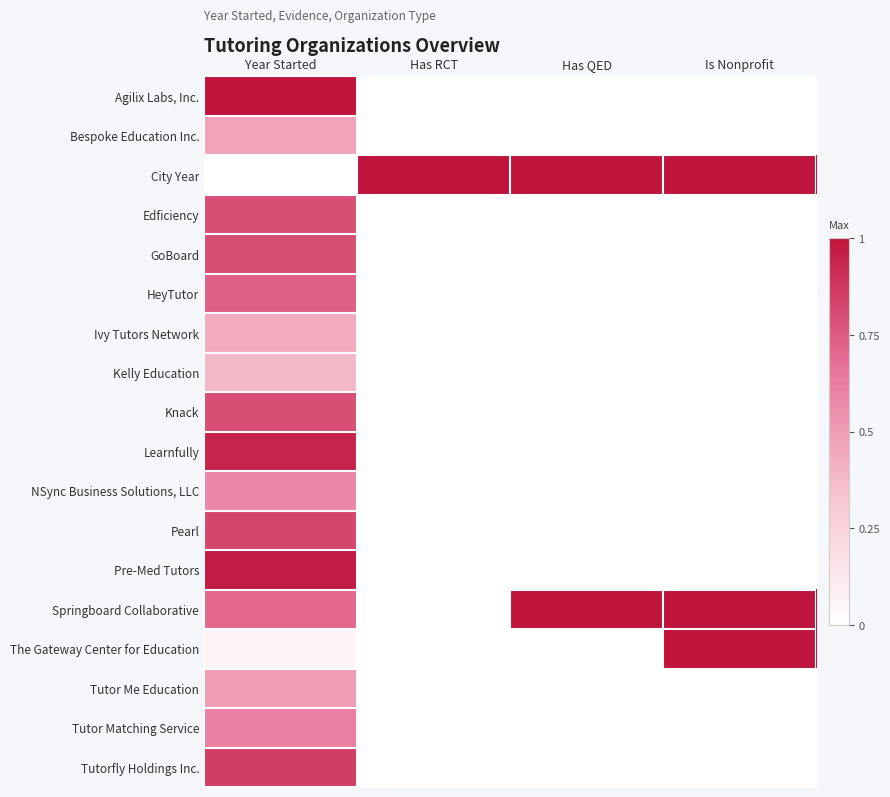

At Is Nonprofit, list the series in order from largest to smallest.

City Year, Springboard Collaborative, The Gateway Center for Education, Agilix Labs, Inc., Bespoke Education Inc., Edficiency, GoBoard, HeyTutor, Ivy Tutors Network, Kelly Education, Knack, Learnfully, NSync Business Solutions, LLC, Pearl, Pre-Med Tutors, Tutor Me Education, Tutor Matching Service, Tutorfly Holdings Inc.